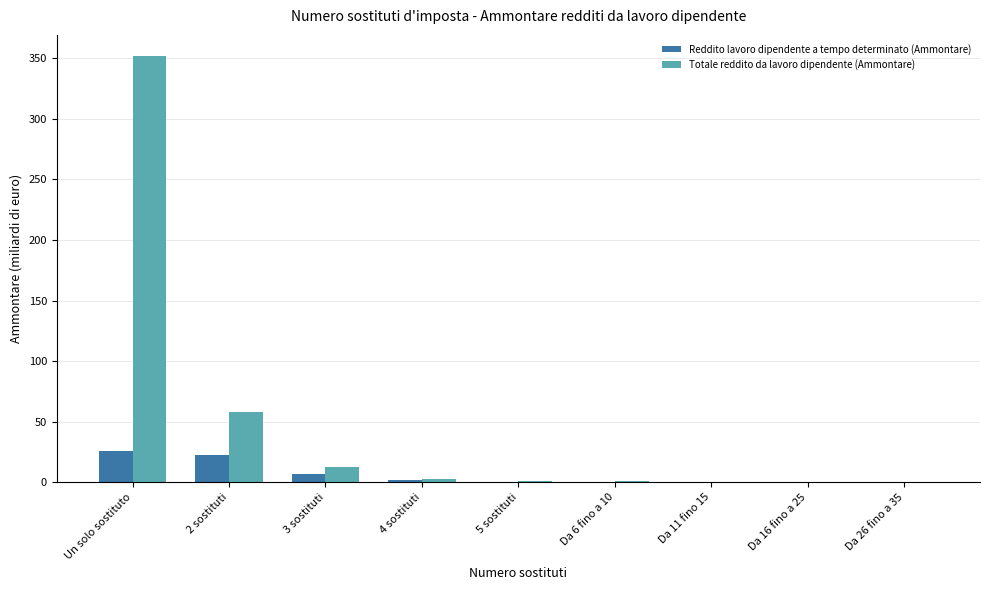

What is the total value across all series at 3 sostituti?

19.5